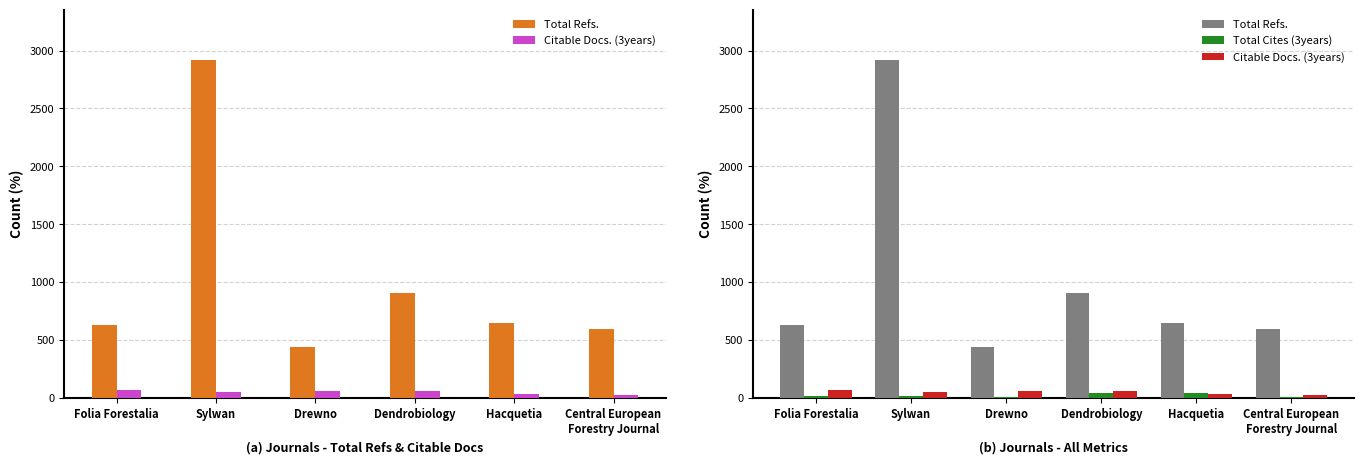

How many data points in Citable Docs. (3years) are less than 59?

3